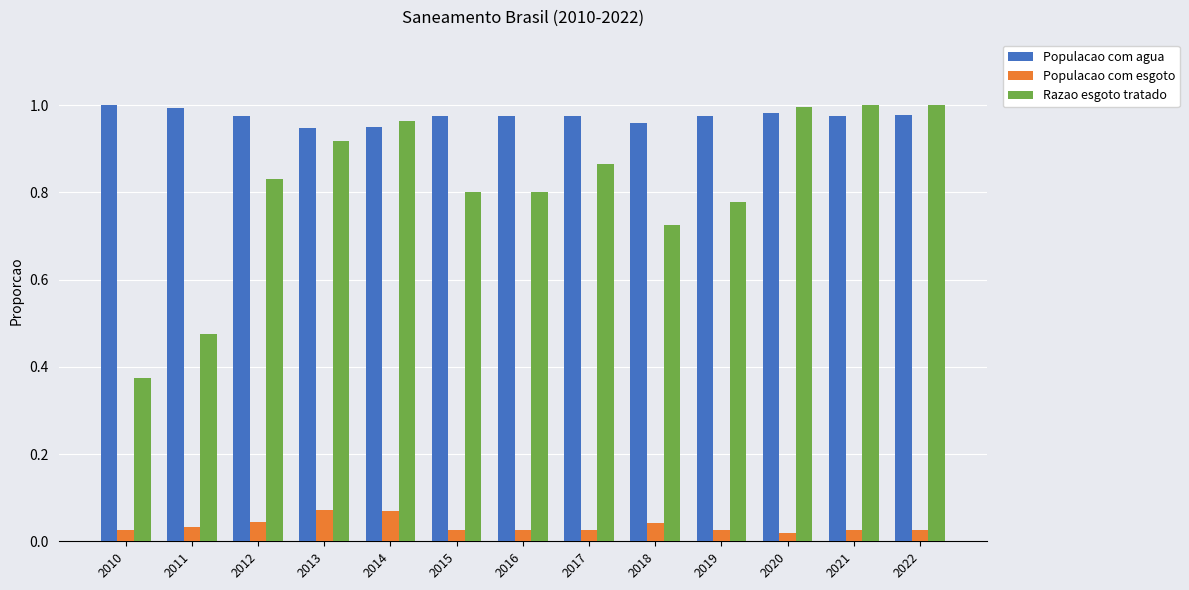

Does the chart contain any negative values?

No